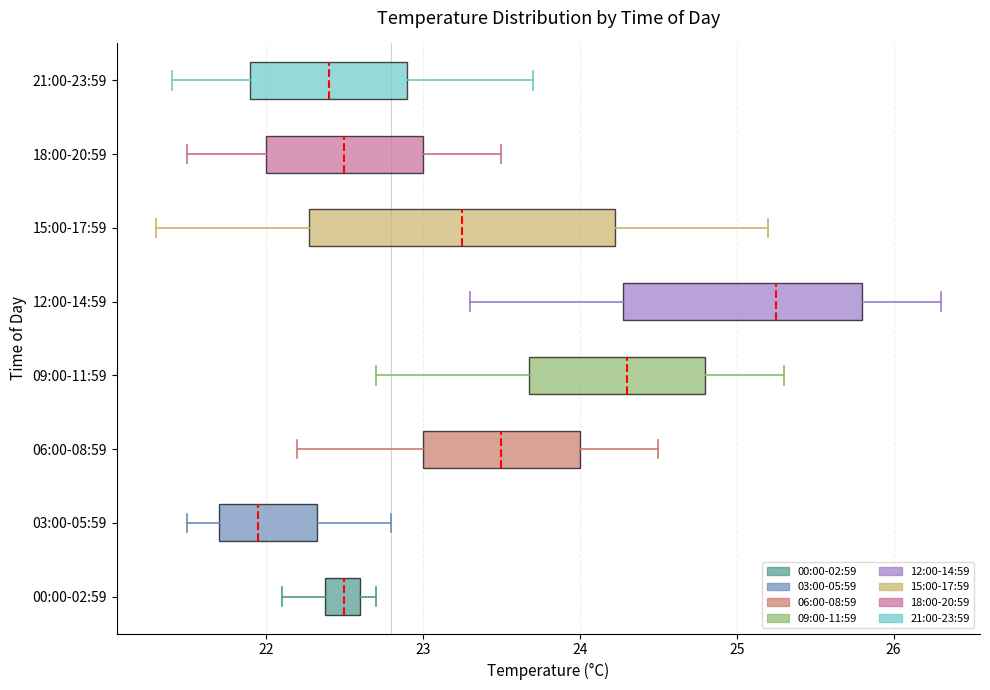

Which box's median line is the furthest to the right?

12:00-14:59